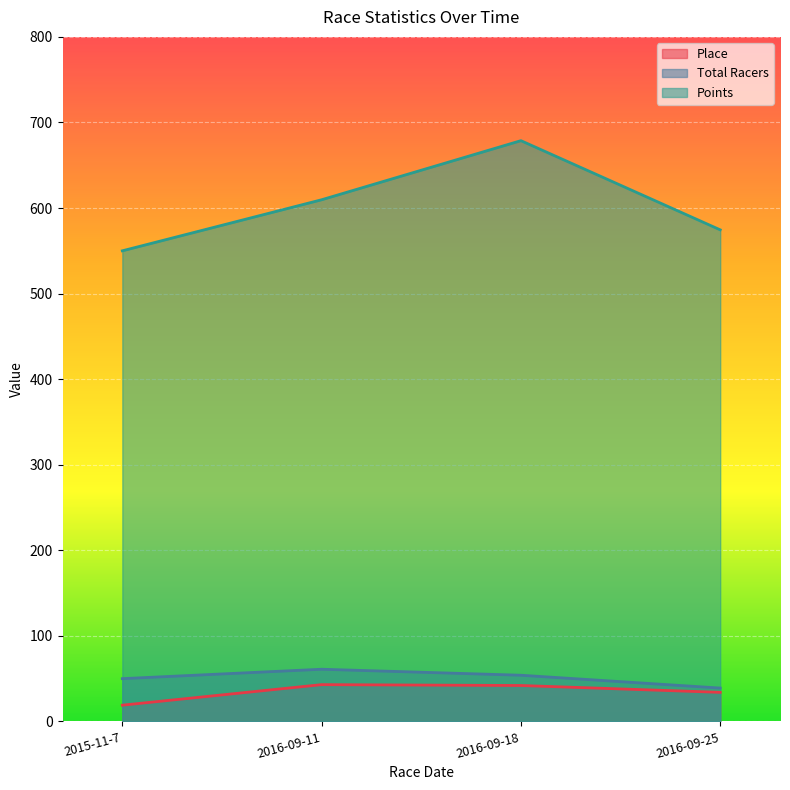

What is the difference between the maximum and minimum values in the Place series?

24.0